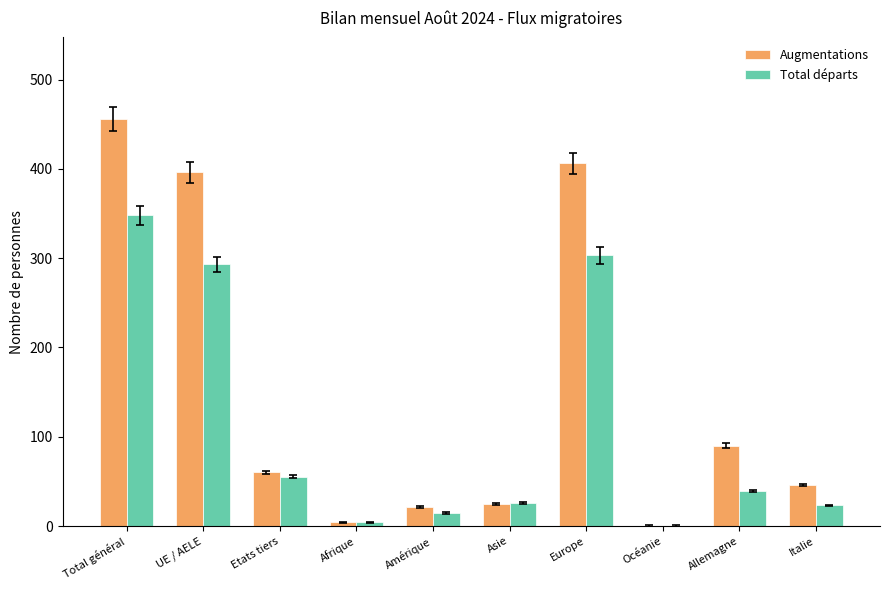

What is the sum of all Augmentations values?

1504